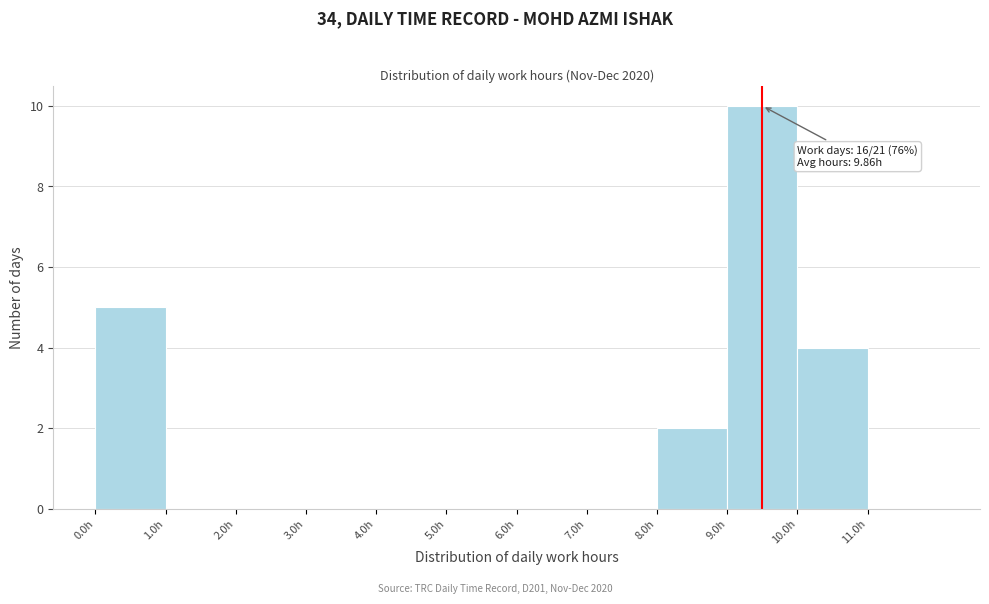

Over which range of the x-axis is the bar tallest?

9 to 10